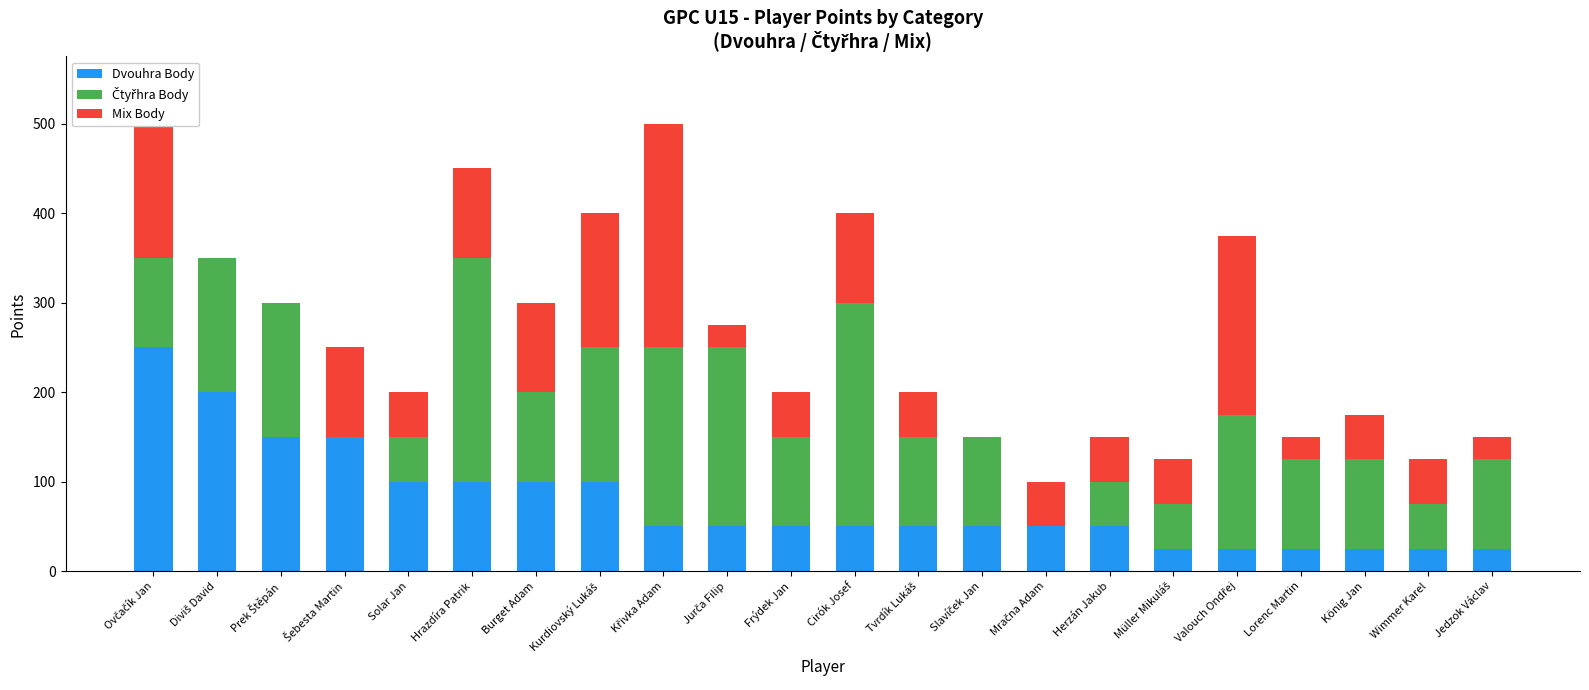

Read the Dvouhra Body value at Lorenc Martin.

25